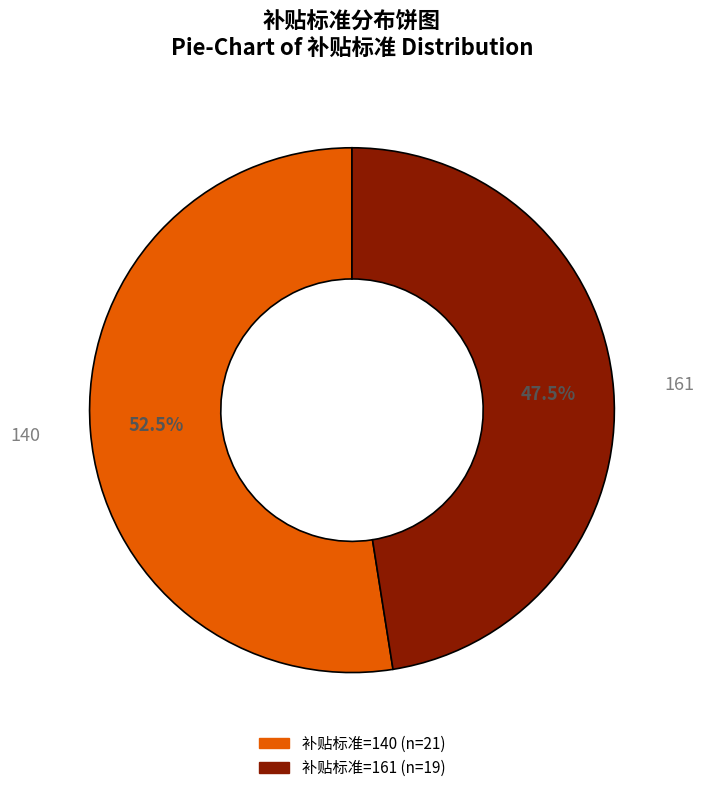

Count the number of slices in the pie.

2